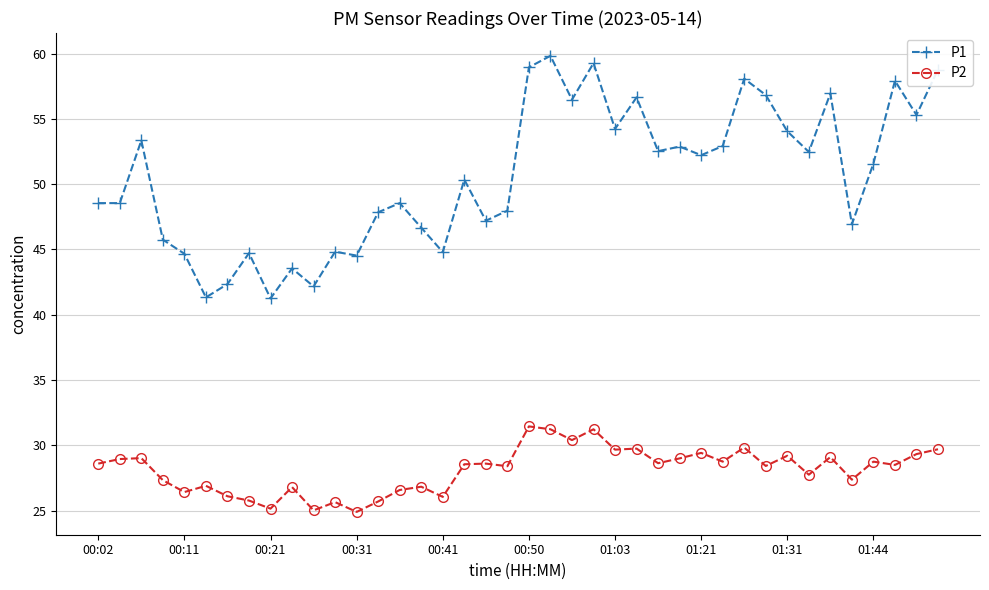

What are all the series names shown in the legend?

P1, P2